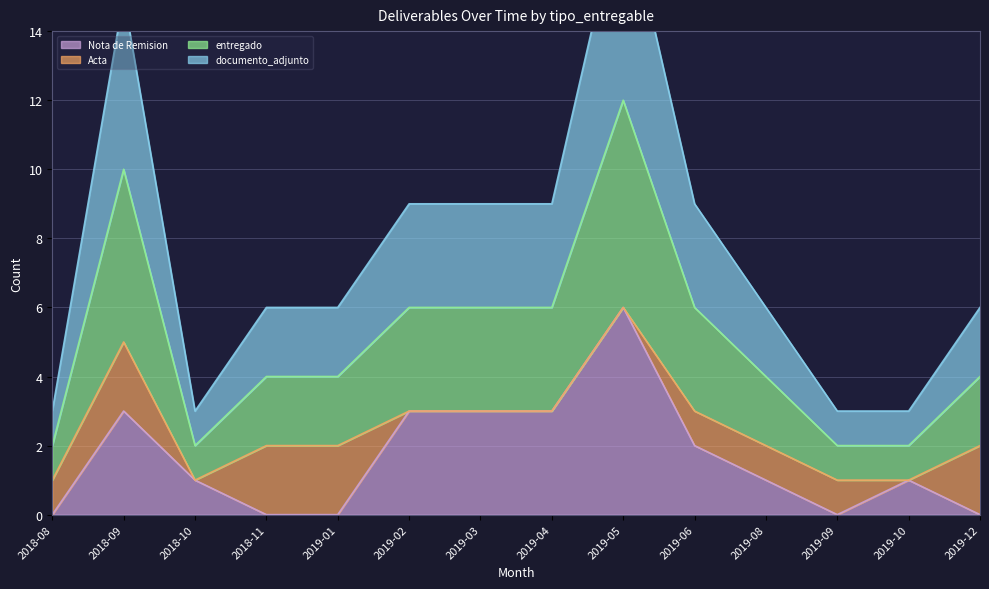

True or false: documento_adjunto has a value of 0 at 2018-10.

False